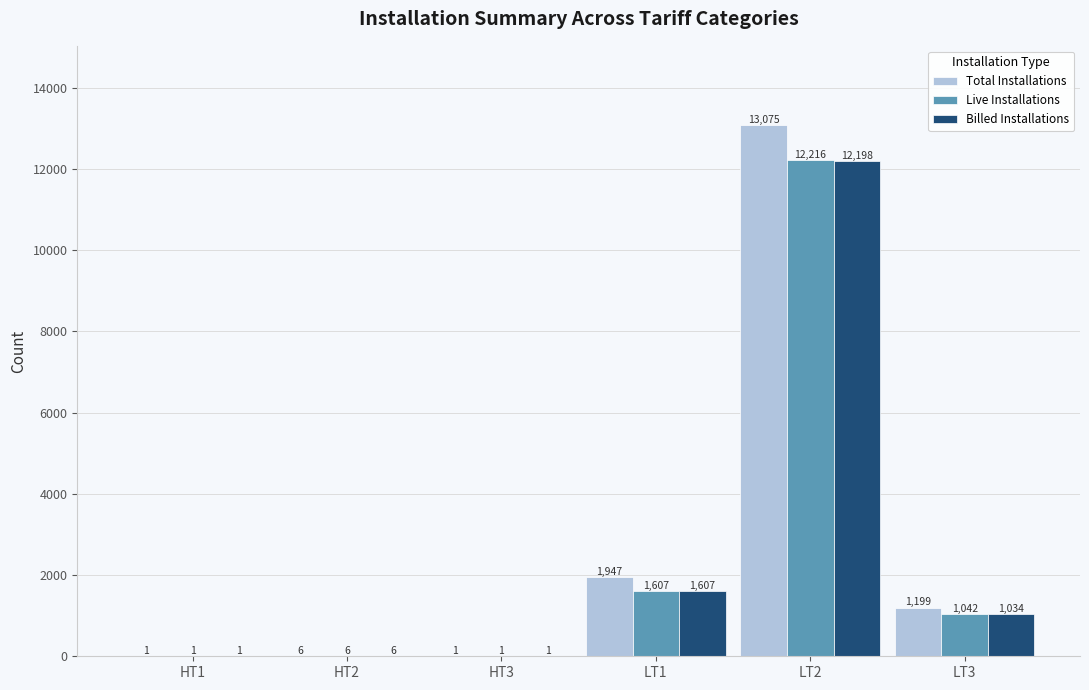

Where is Live Installations nearest to the value 6108?

LT1